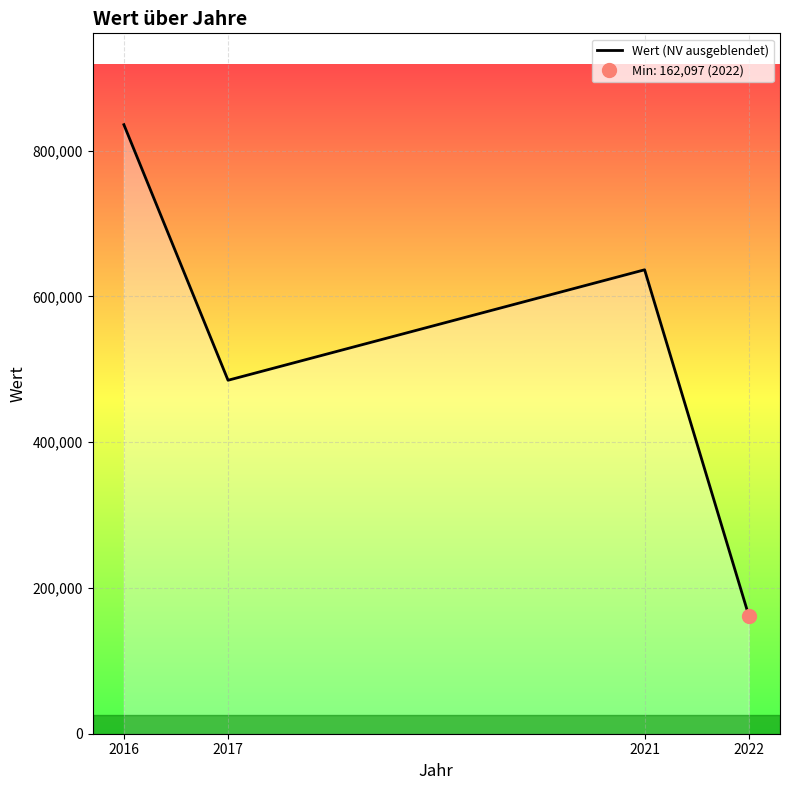

Approximately how many times larger is the value at 2021 compared to 2022?

3.9